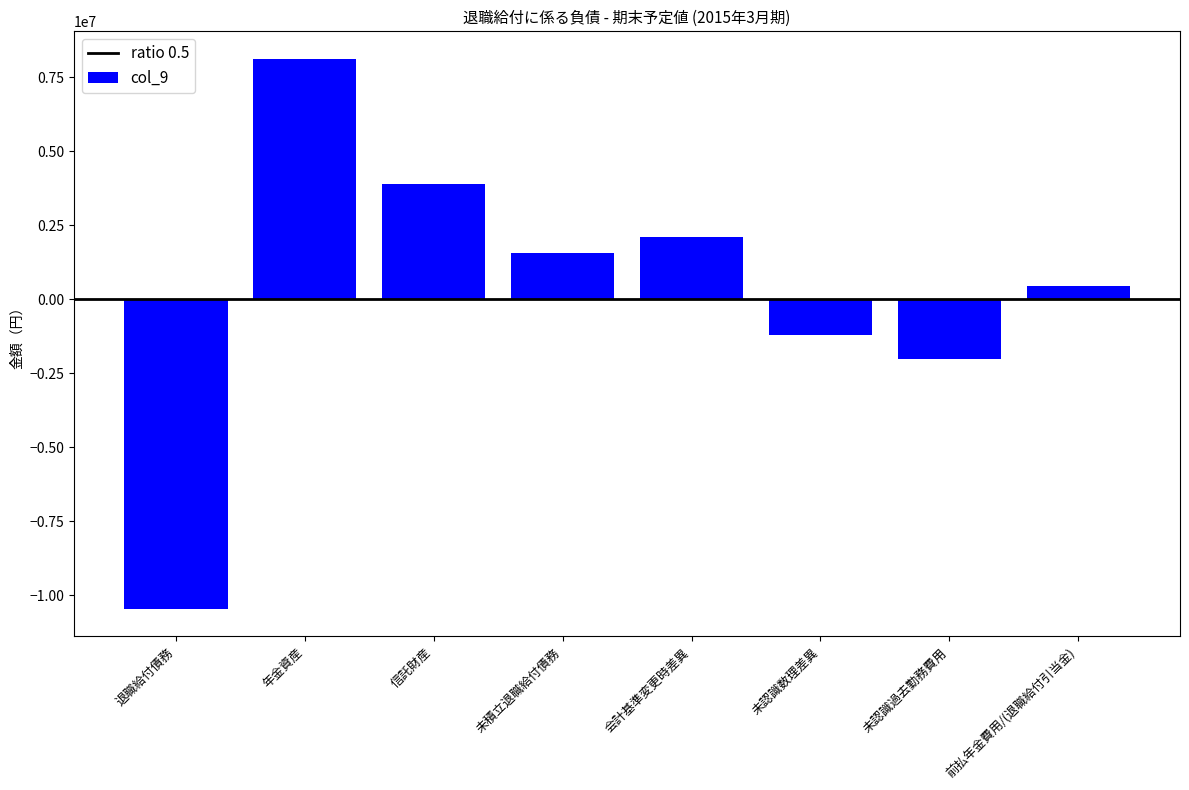

Reading left to right, transcribe all the data shown in this chart.

-10457720	8122600	3910900	1575780	2100000	-1213232	-2000000	462548